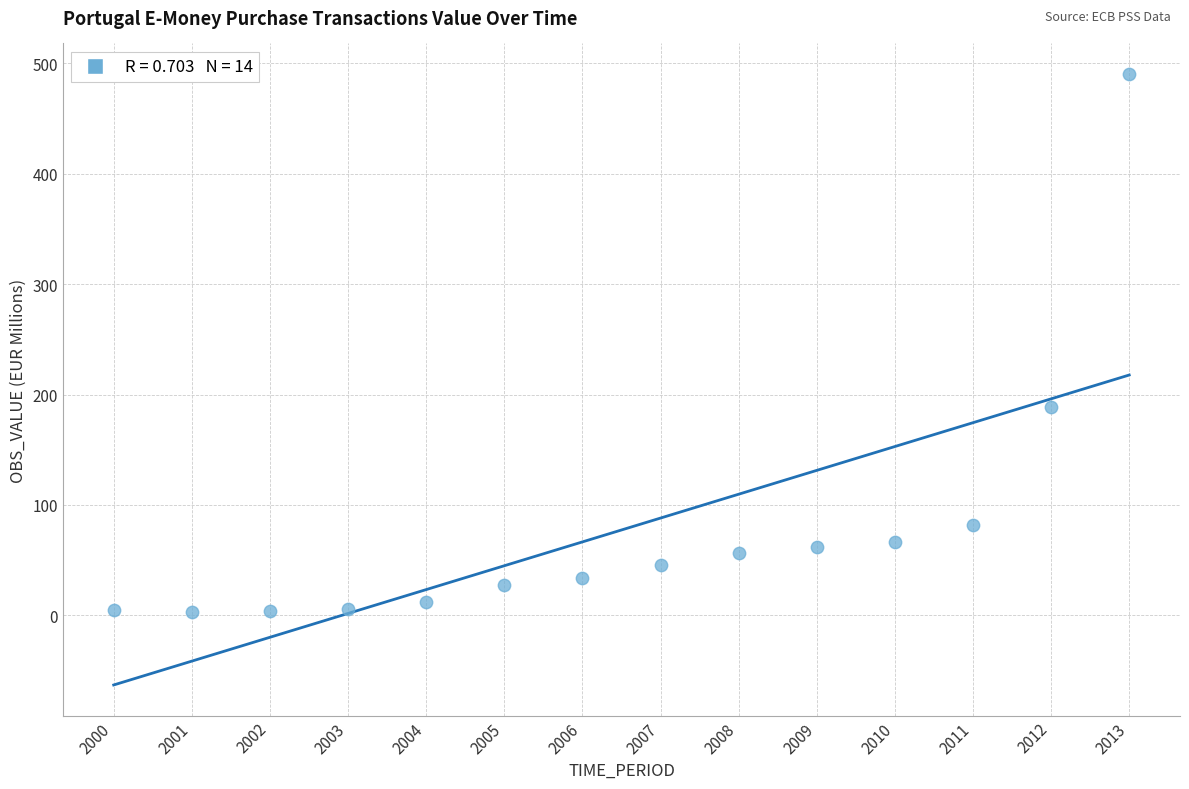

What Y value in the scatter plot is closest to 246?

189.1